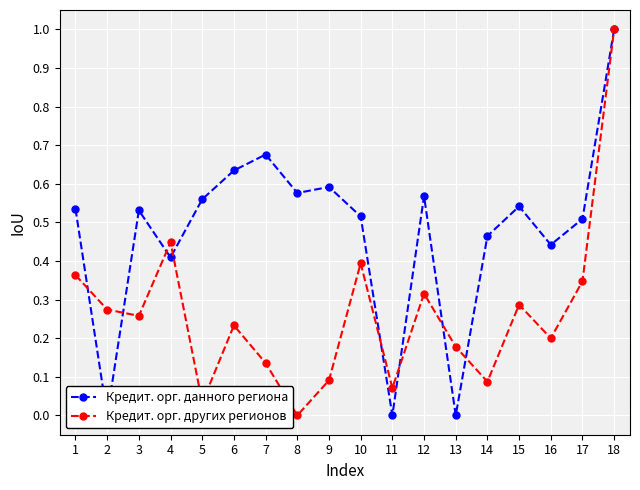

What are all the series names shown in the legend?

Кредит. орг. данного региона, Кредит. орг. других регионов